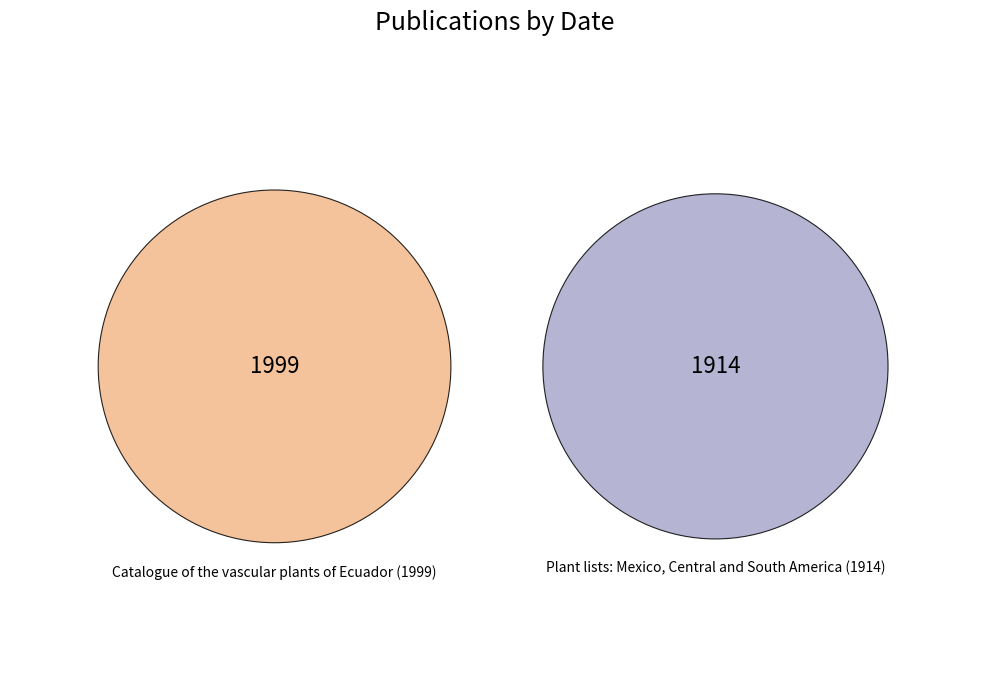

To the nearest percent, what portion does Plant lists: Mexico, Central and South America (1914) represent?

49%